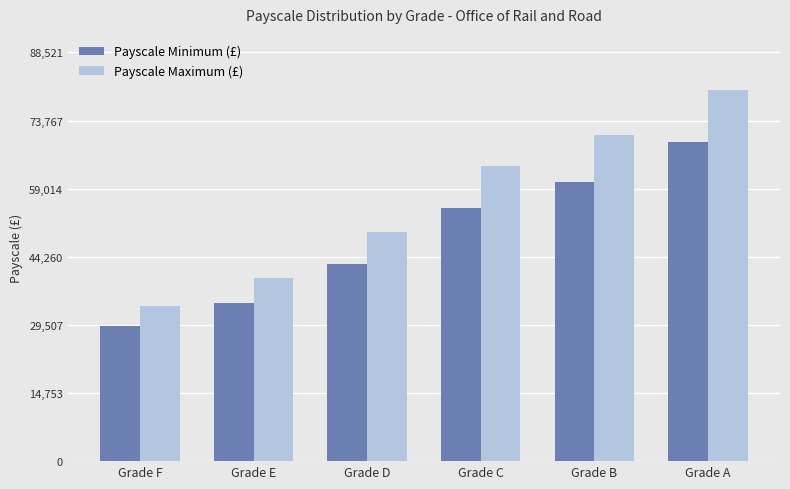

What is the total value across all series at Grade C?

118815